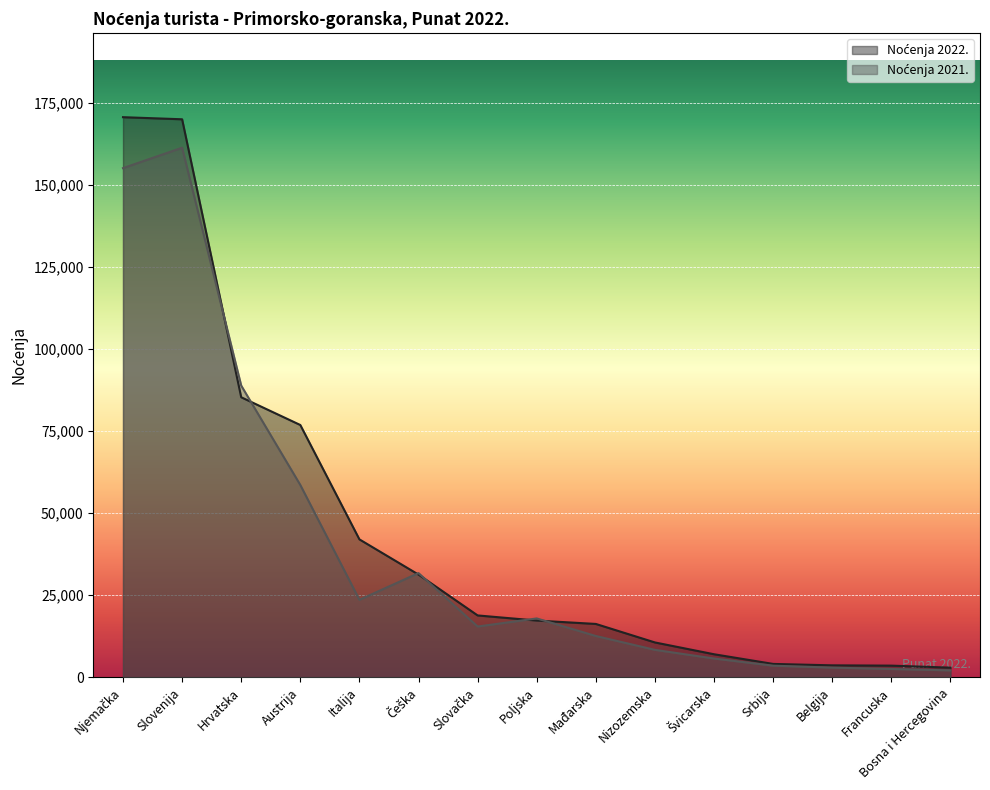

How many lines are shown in the chart?

2